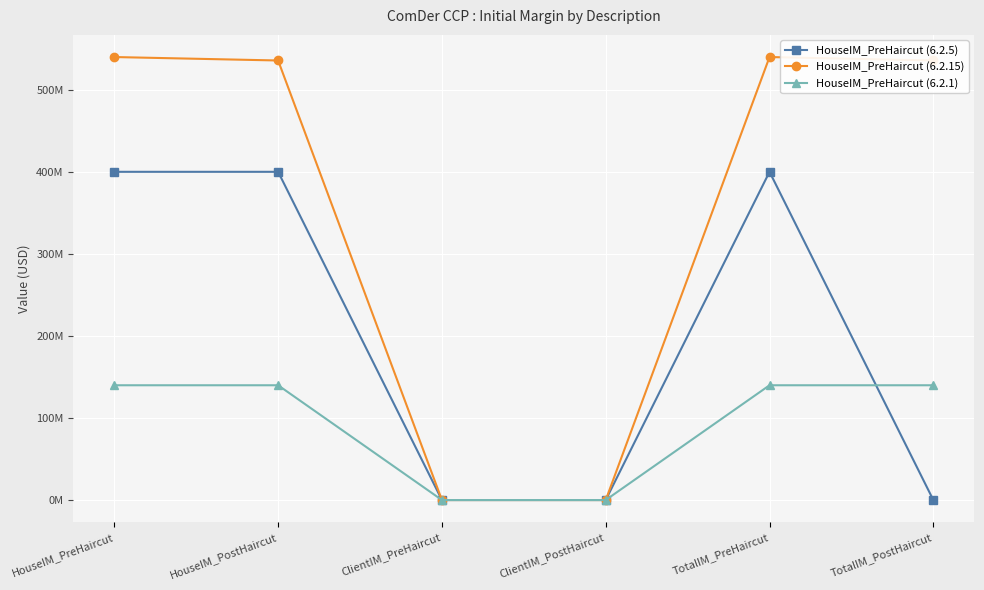

True or false: HouseIM_PreHaircut (6.2.1) has more than 1 interior local peaks.

False